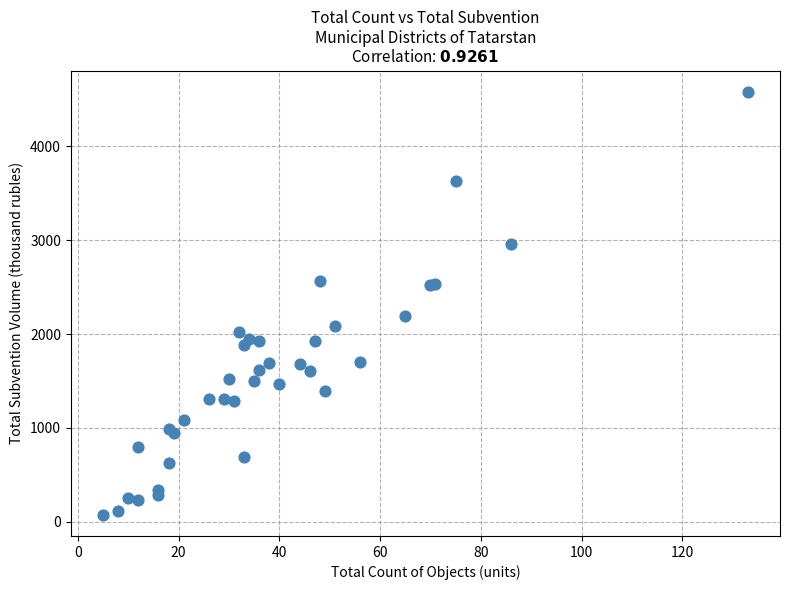

What Y value in the scatter plot is closest to 2328?

2192.4